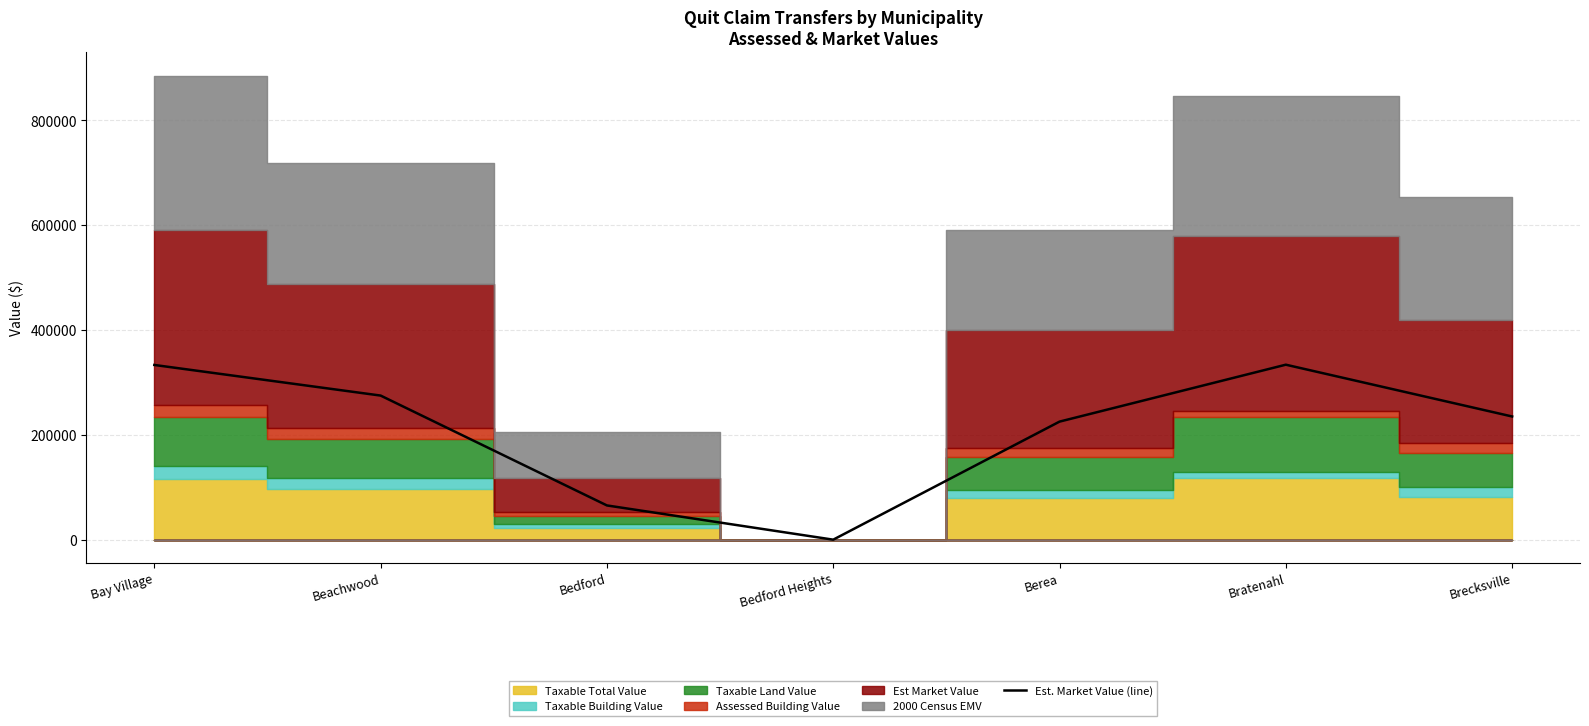

Where is the data nearest to the value 166900?

Berea